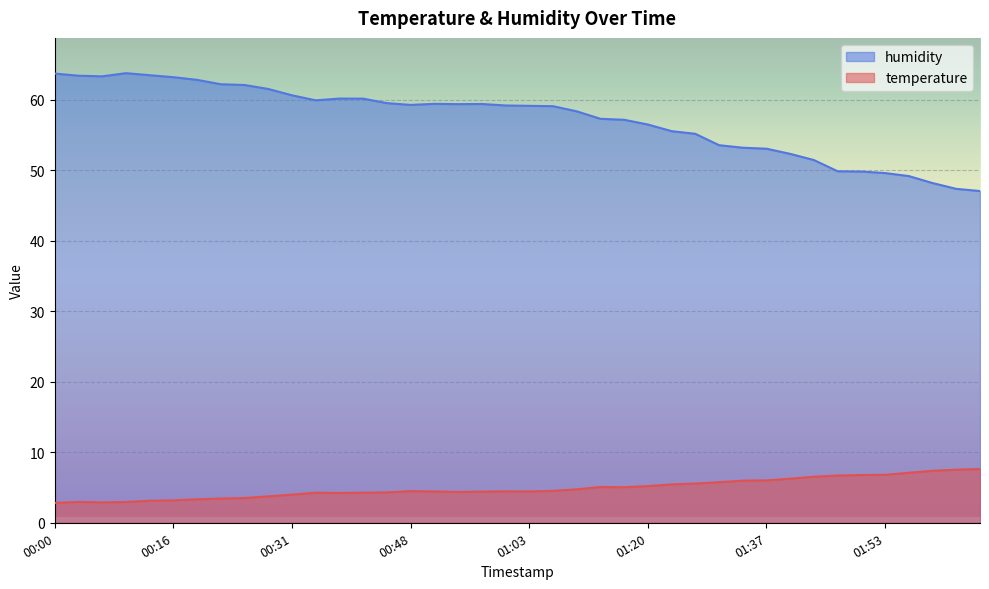

List the series in order of their peak value, highest first.

humidity, temperature